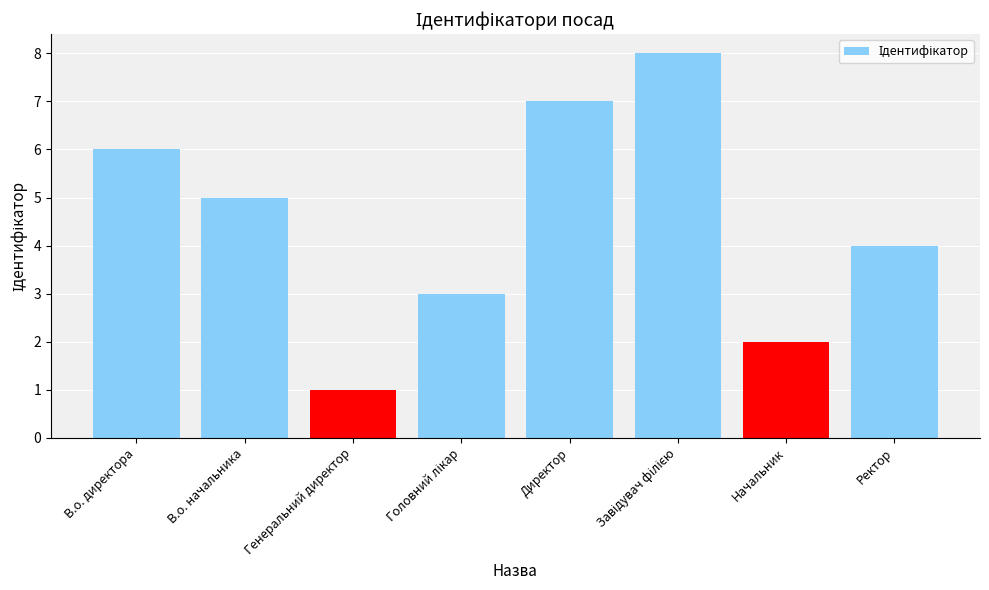

What is the difference between the second highest and second lowest values?

5